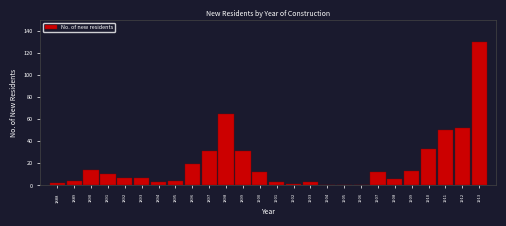

Reading left to right, list all the values displayed in this chart.

1888=2	1889=4	1890=14	1891=10	1892=7	1893=7	1894=3	1895=4	1896=19	1897=31	1898=65	1899=31	1900=12	1901=3	1902=1	1903=3	1904=0	1905=0	1906=0	1907=12	1908=6	1909=13	1910=33	1911=50	1912=52	1913=130